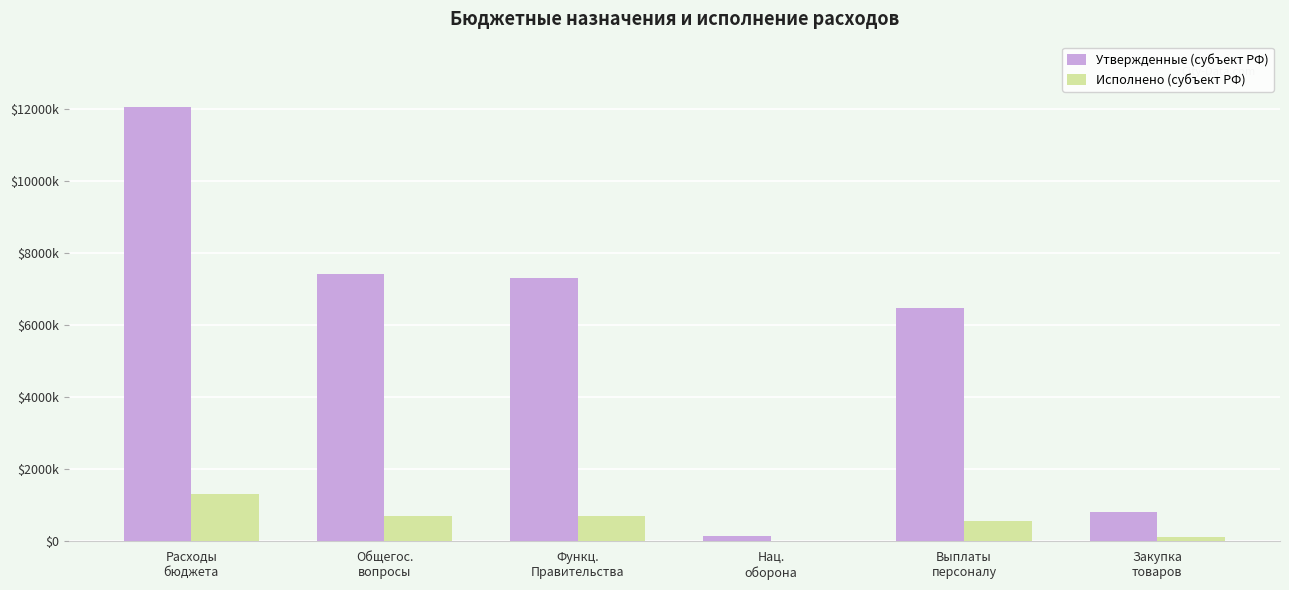

What are all the series names shown in the legend?

Утвержденные (субъект РФ), Исполнено (субъект РФ)